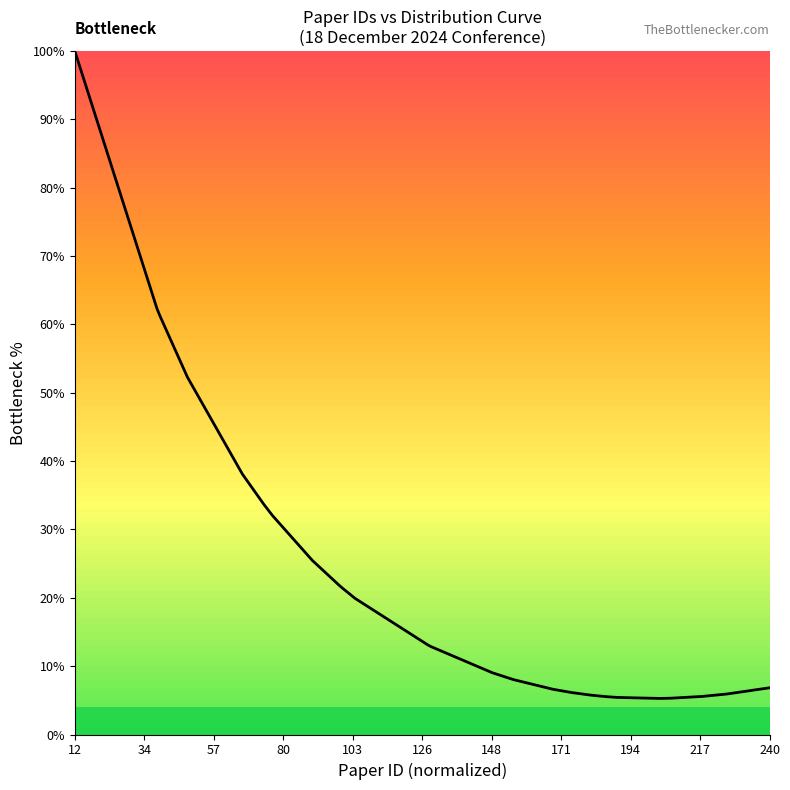

What is the maximum value shown in the chart?

100.0